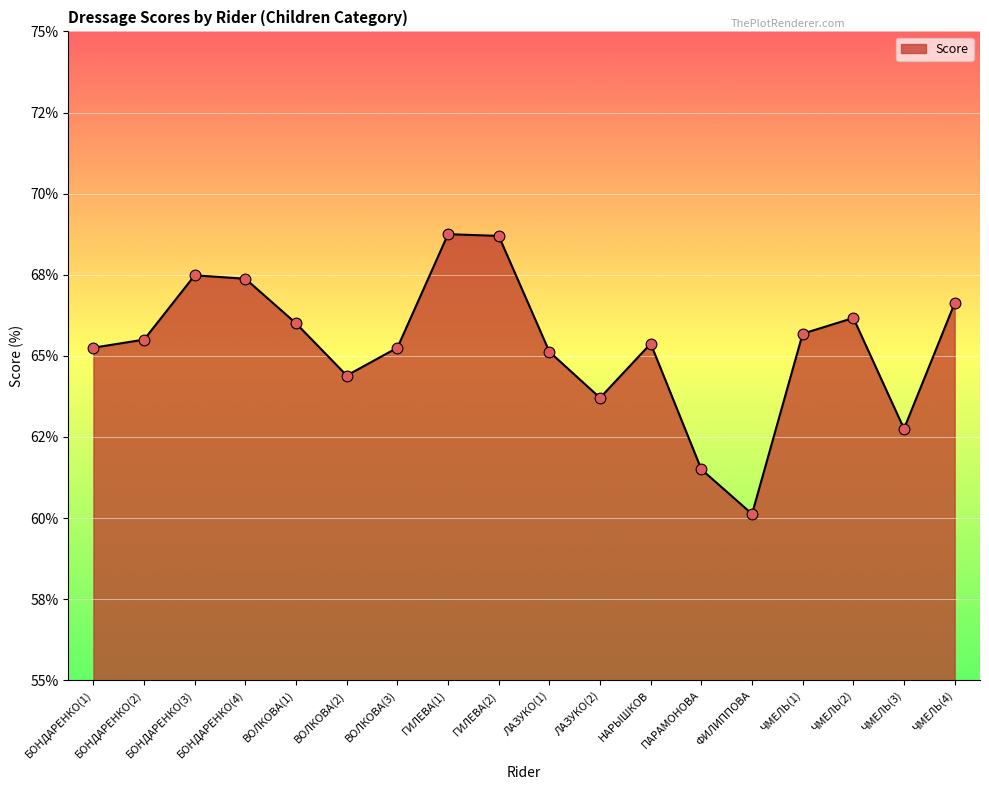

What is the change in value from БОНДАРЕНКО(1) to ЧМЕЛЬ(1)?

+0.4